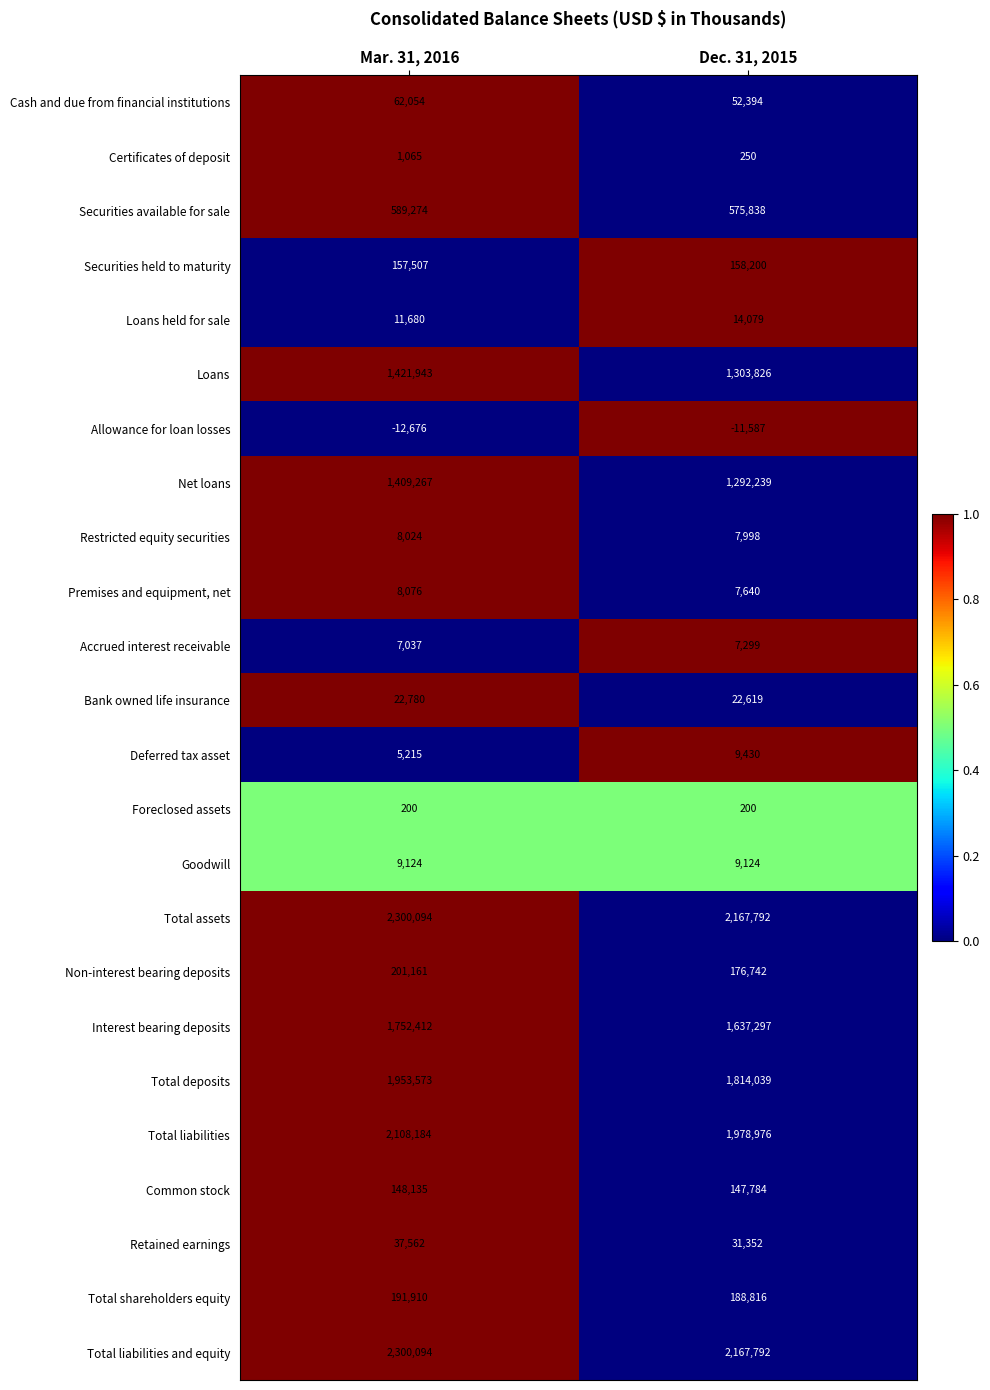

Read the Total liabilities and equity value at Dec. 31, 2015.

2167792